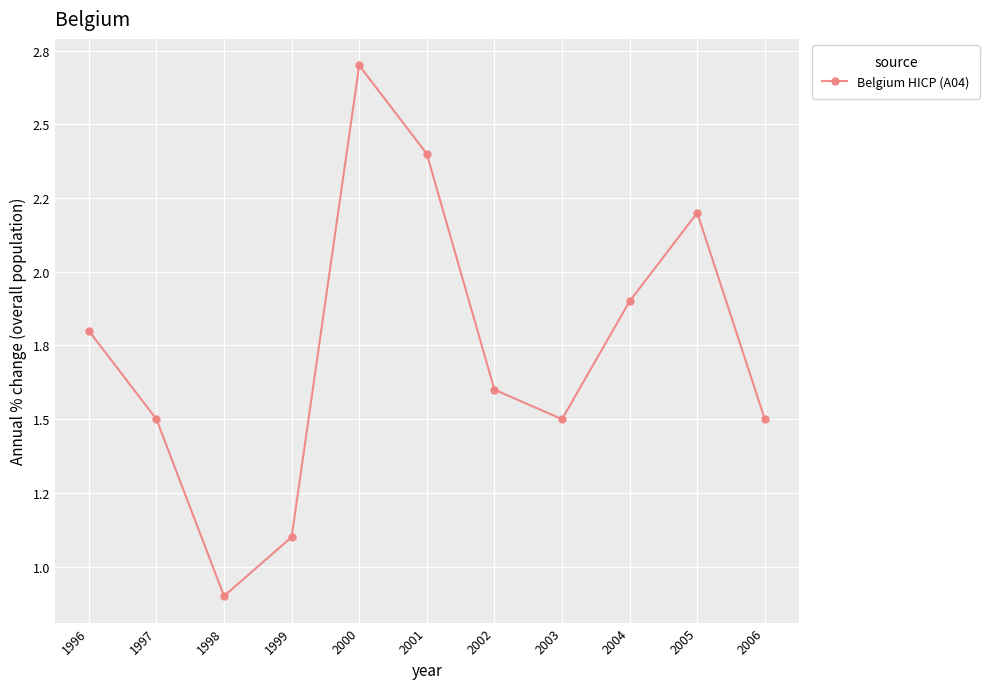

Which category has the lowest value across all series?

1998